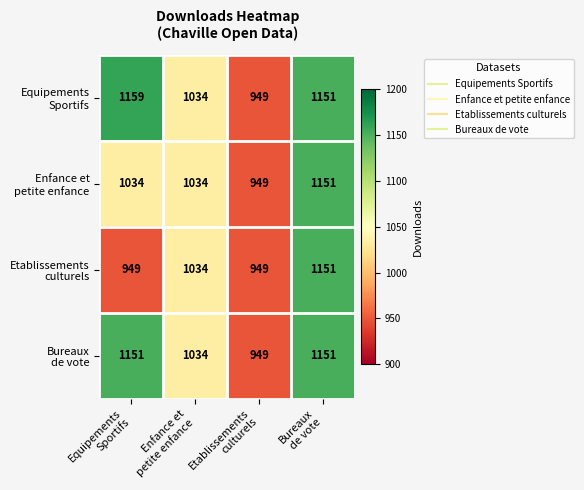

What is the maximum value shown in the chart?

1159